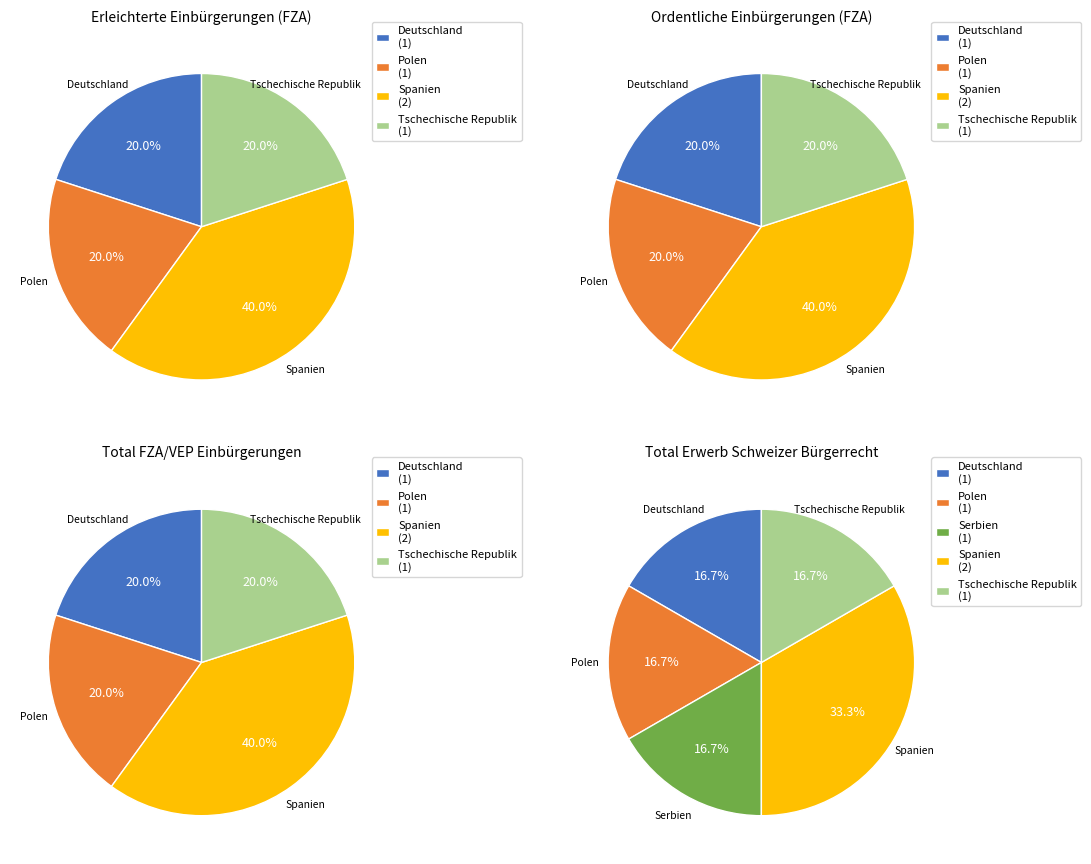

Is it true that Spanien is 20% of the pie?

False